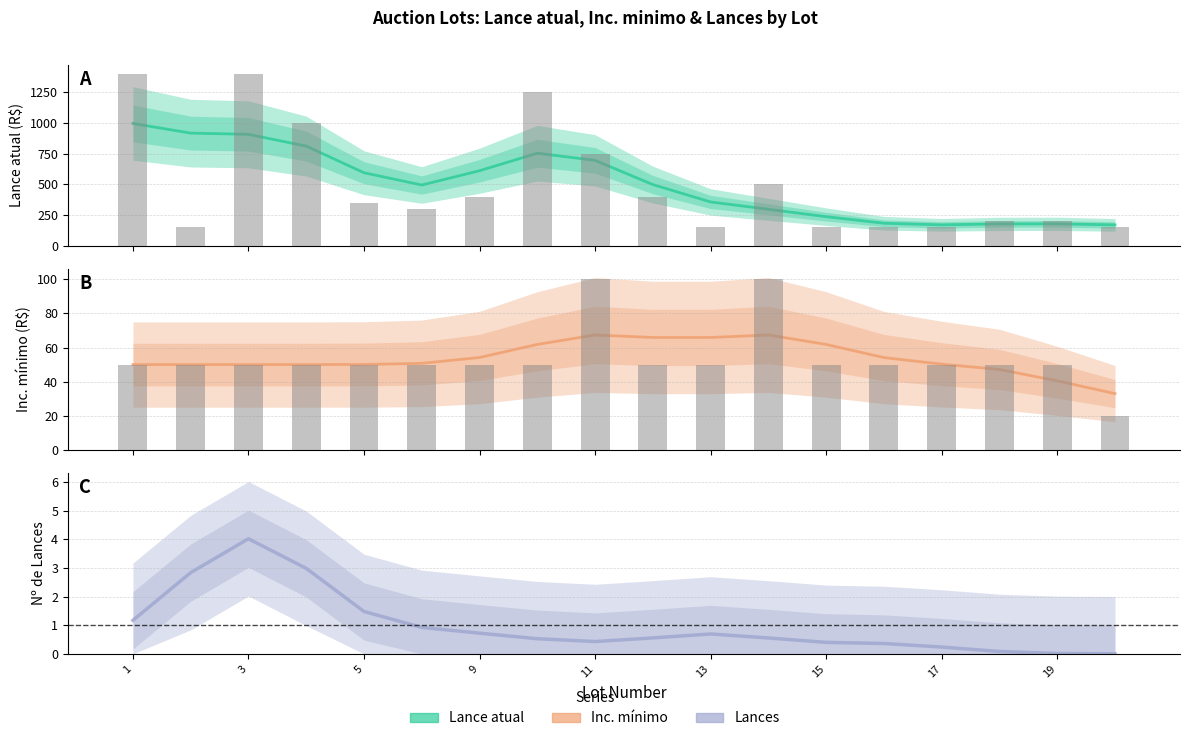

What are all the series names shown in the legend?

Lance atual, Inc. minimo, Lances